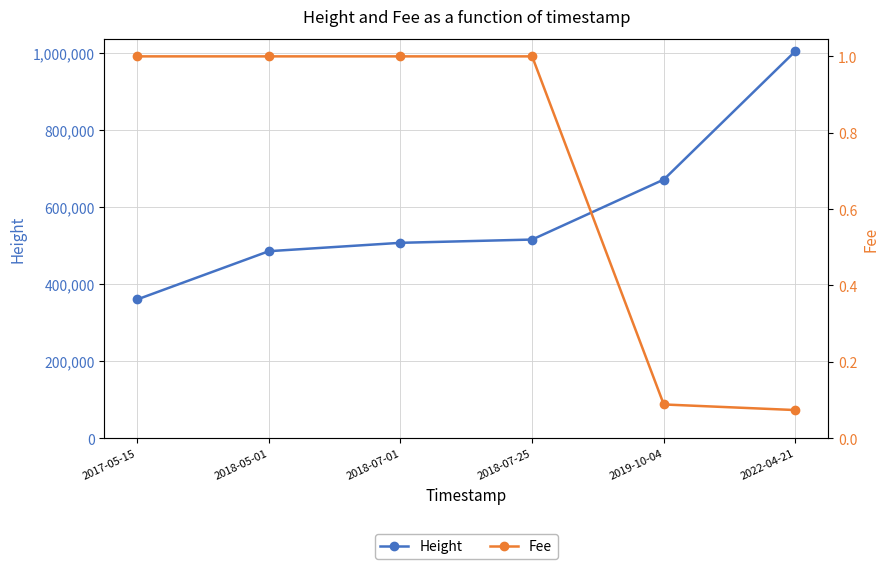

The Height series shows 507459.0 at 2018-07-01. True or false?

True